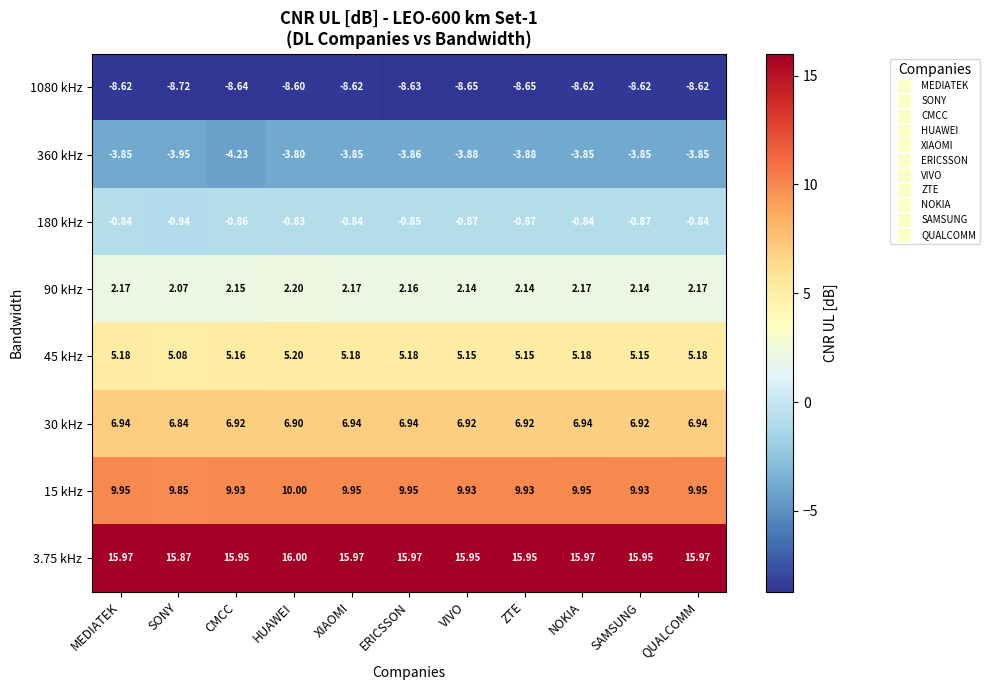

Which category has the lowest value in the 45 kHz series?

SONY